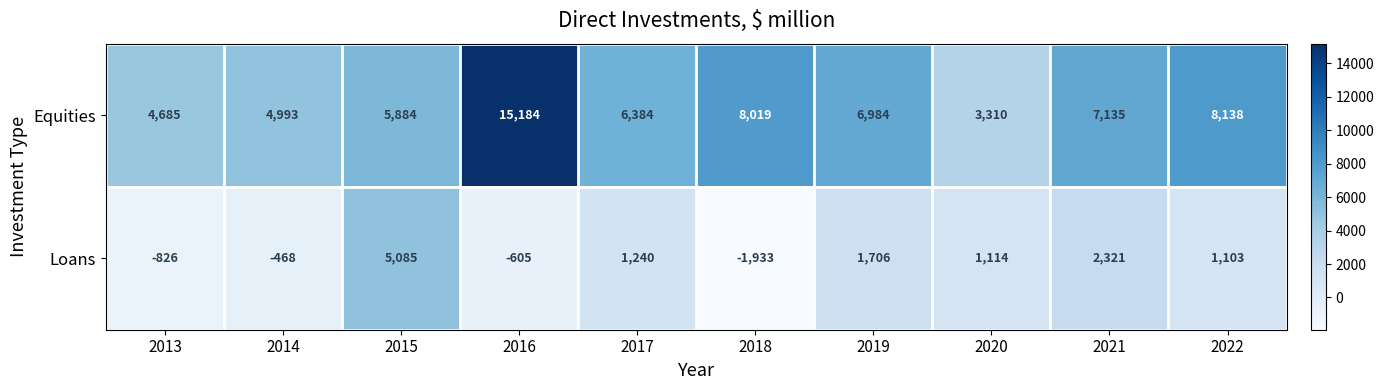

What is the difference between the maximum and minimum values in the Equities series?

11874